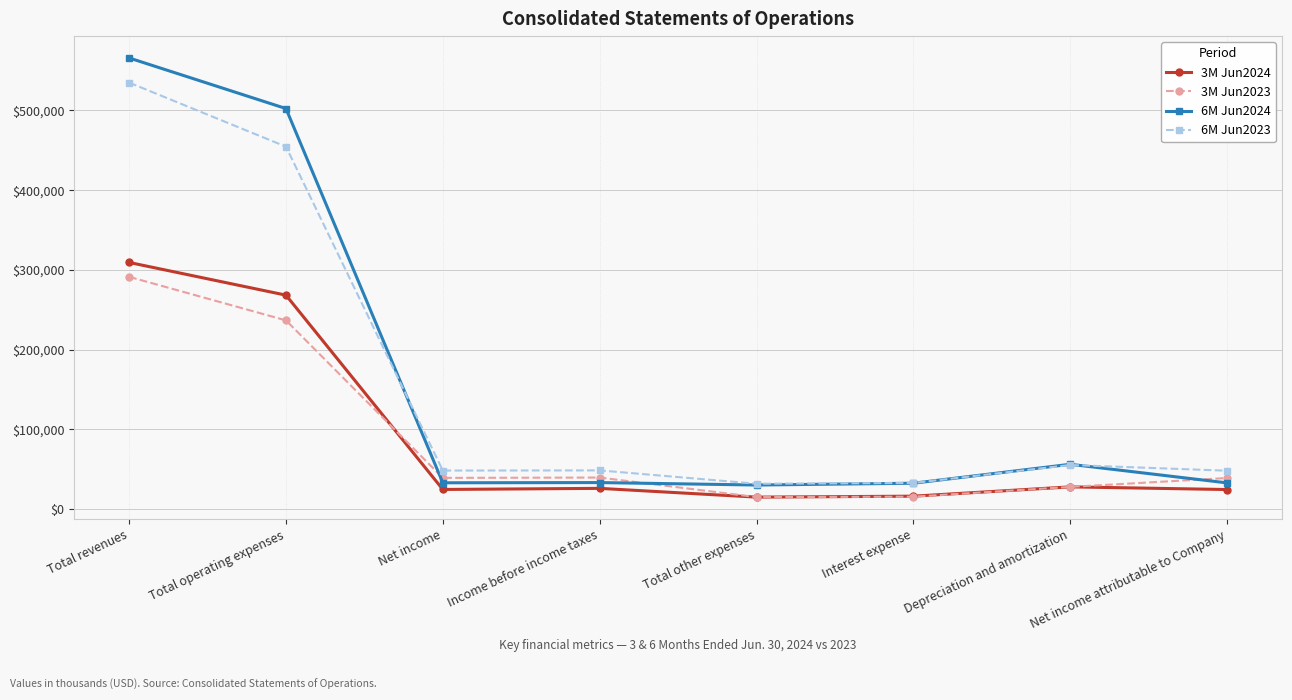

What is the total value across all series at Interest expense?

96956